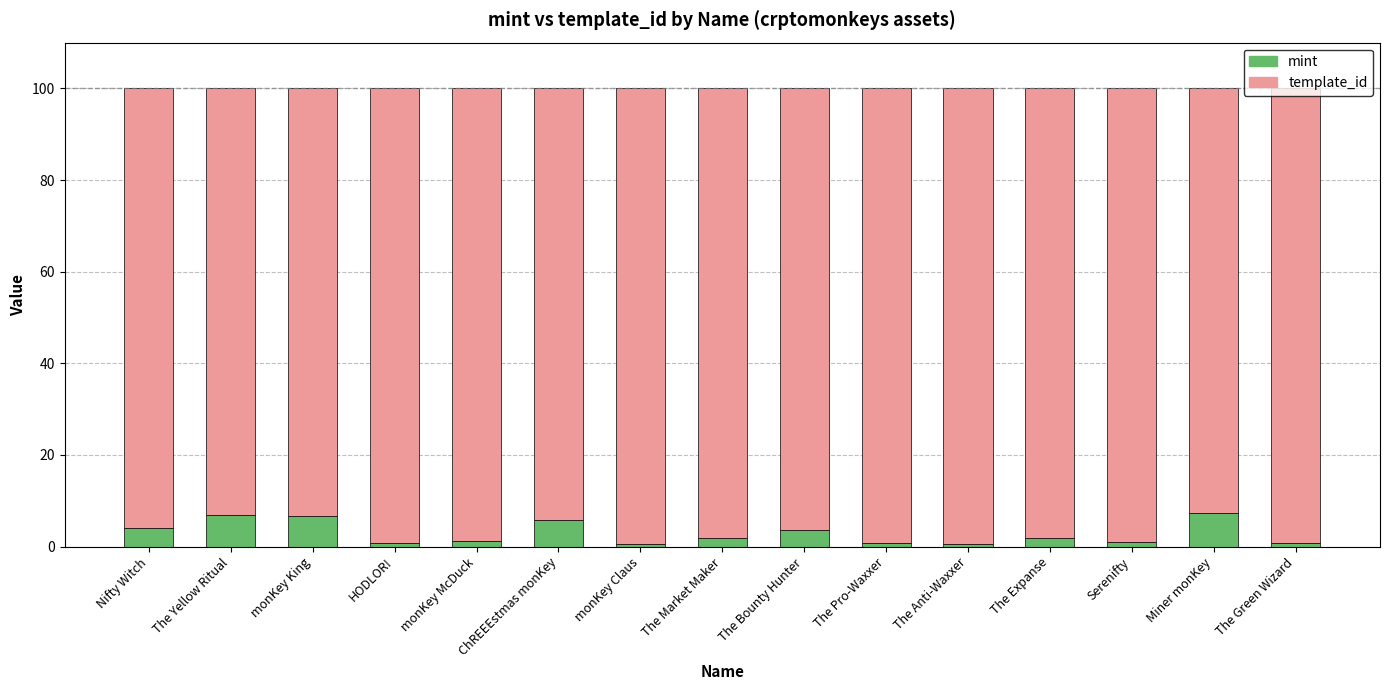

What is the average value of the mint series?

2.9